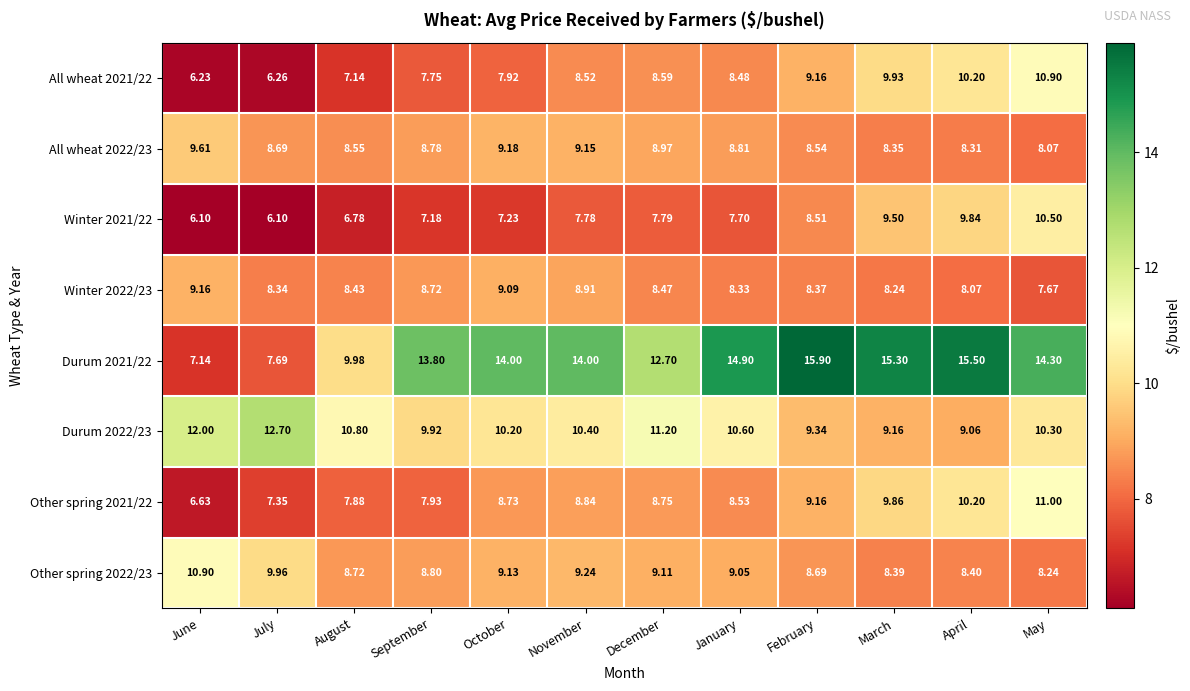

What is the total value across all series at October?

75.5